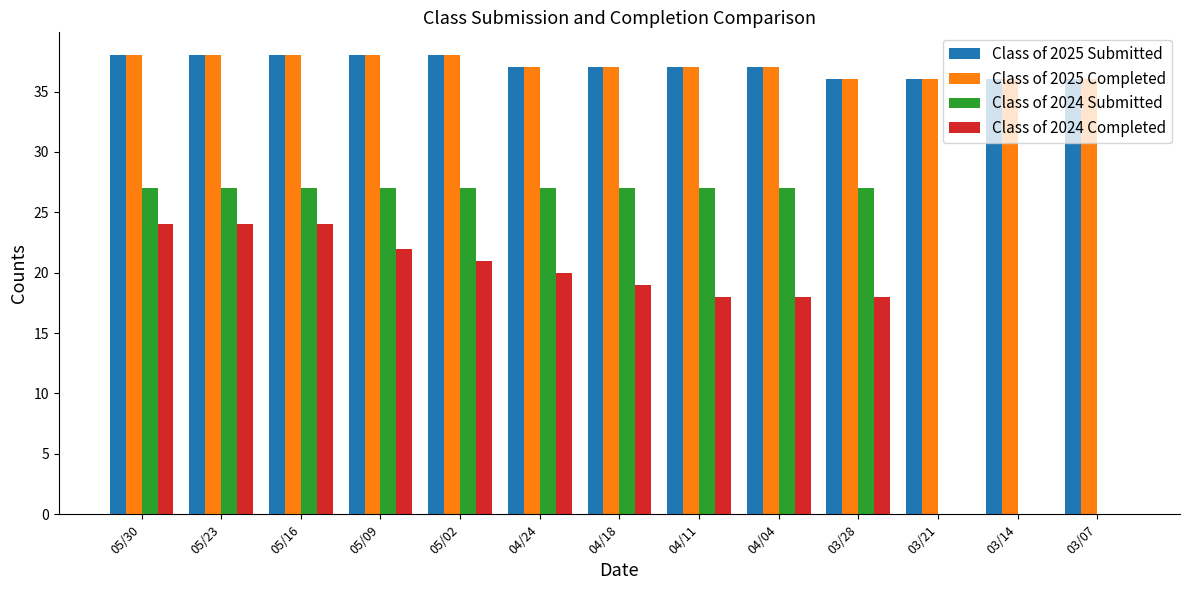

Reading left to right, extract all data points from this chart.

Class of 2025 Submitted: 05/30=38	05/23=38	05/16=38	05/09=38	05/02=38	04/24=37	04/18=37	04/11=37	04/04=37	03/28=36	03/21=36	03/14=36	03/07=36
Class of 2025 Completed: 05/30=38	05/23=38	05/16=38	05/09=38	05/02=38	04/24=37	04/18=37	04/11=37	04/04=37	03/28=36	03/21=36	03/14=36	03/07=36
Class of 2024 Submitted: 05/30=27	05/23=27	05/16=27	05/09=27	05/02=27	04/24=27	04/18=27	04/11=27	04/04=27	03/28=27	03/21=0	03/14=0	03/07=0
Class of 2024 Completed: 05/30=24	05/23=24	05/16=24	05/09=22	05/02=21	04/24=20	04/18=19	04/11=18	04/04=18	03/28=18	03/21=0	03/14=0	03/07=0